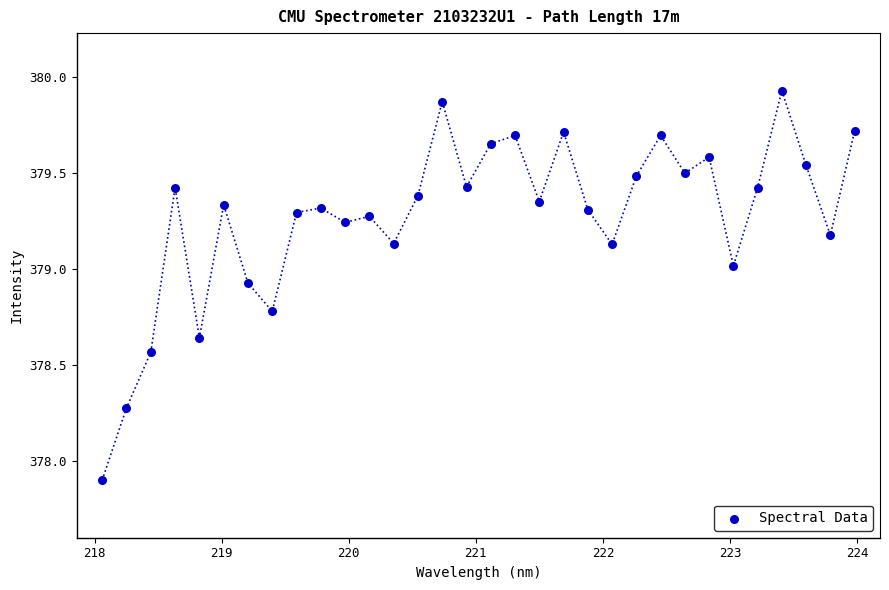

What is the range of Y values (max minus min)?

2.0